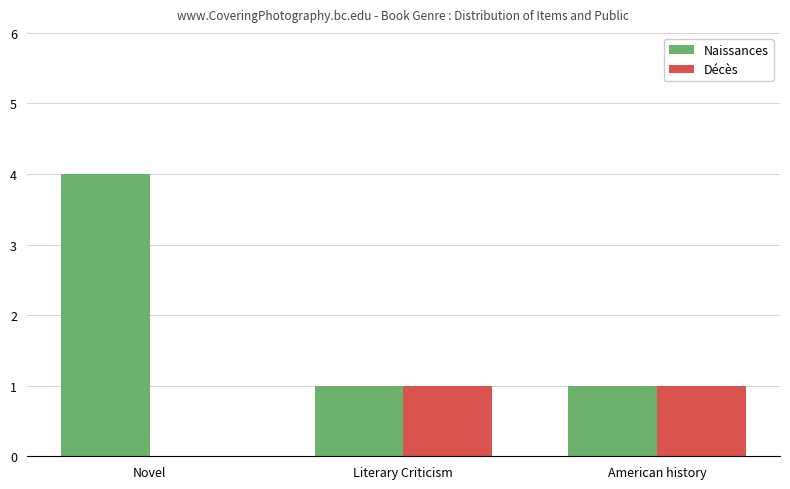

What is the sum of the Naissances values at Novel and American history?

5